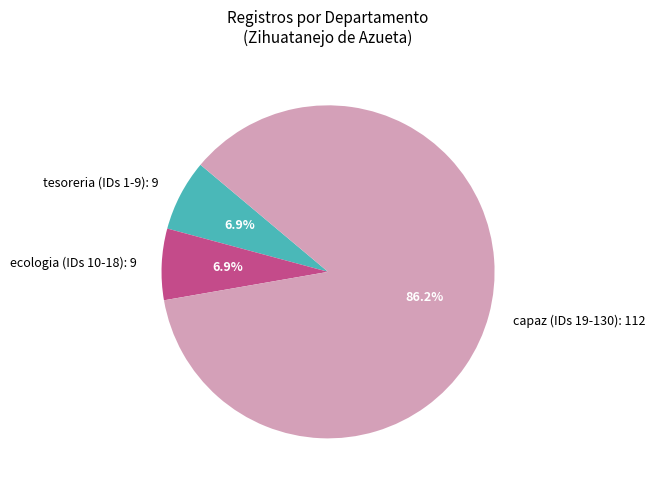

Between tesoreria (IDs 1-9) and capaz (IDs 19-130), which is larger?

capaz (IDs 19-130)